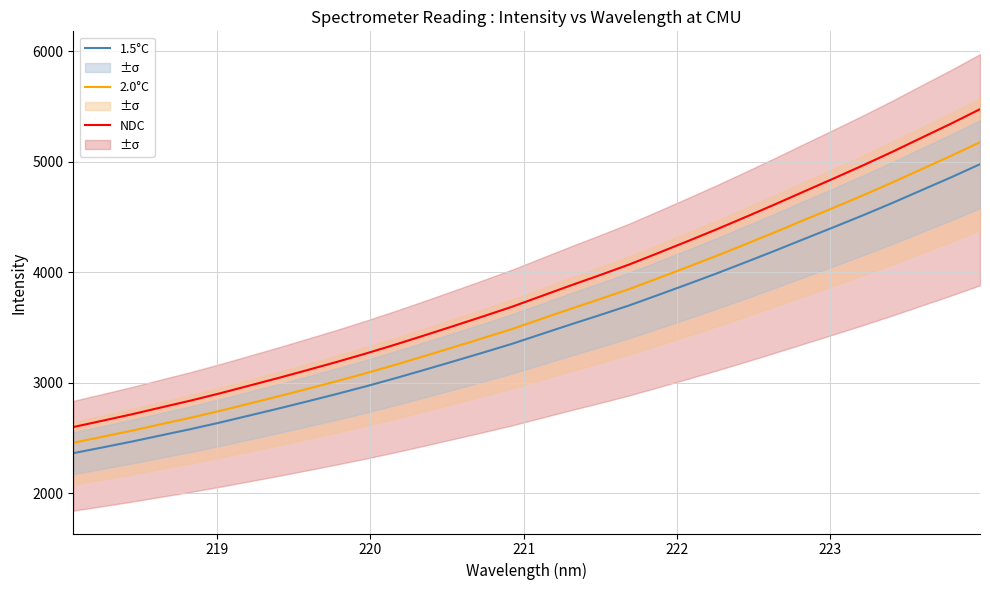

How many lines are shown in the chart?

3